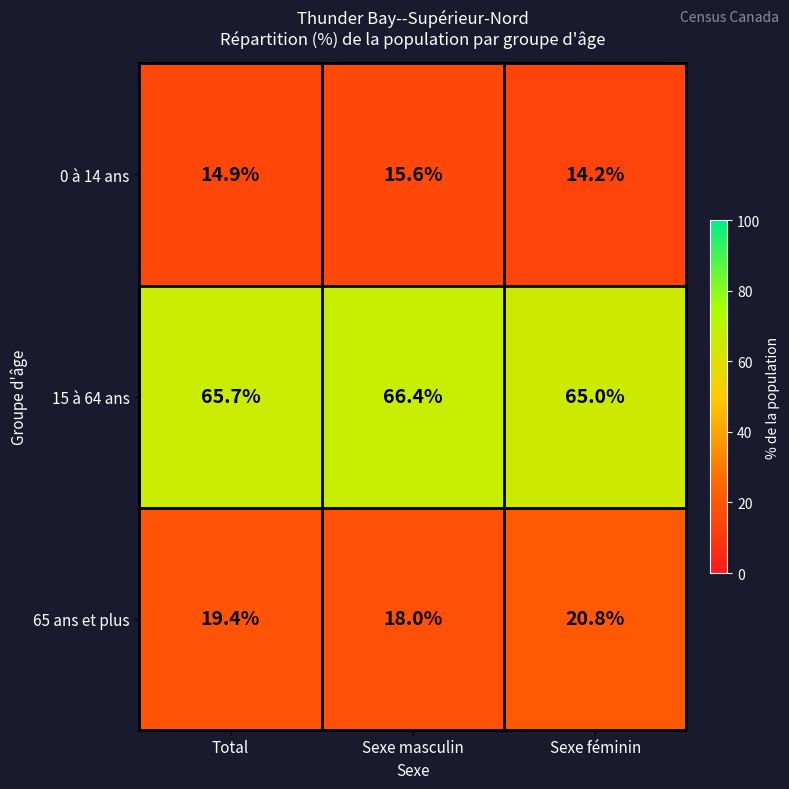

The 0 à 14 ans series shows 14.9 at Total. True or false?

True